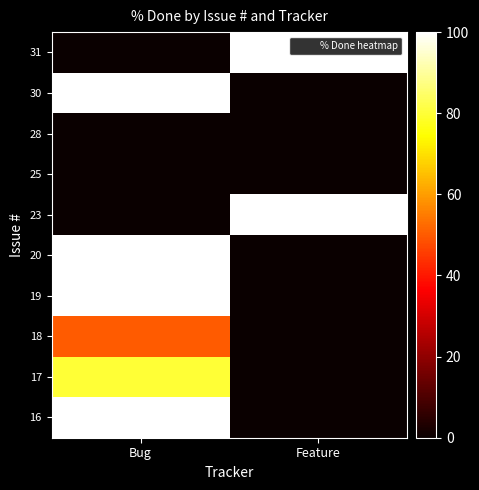

Rank the series at Feature from highest to lowest value.

31, 23, 30, 28, 25, 20, 19, 18, 17, 16